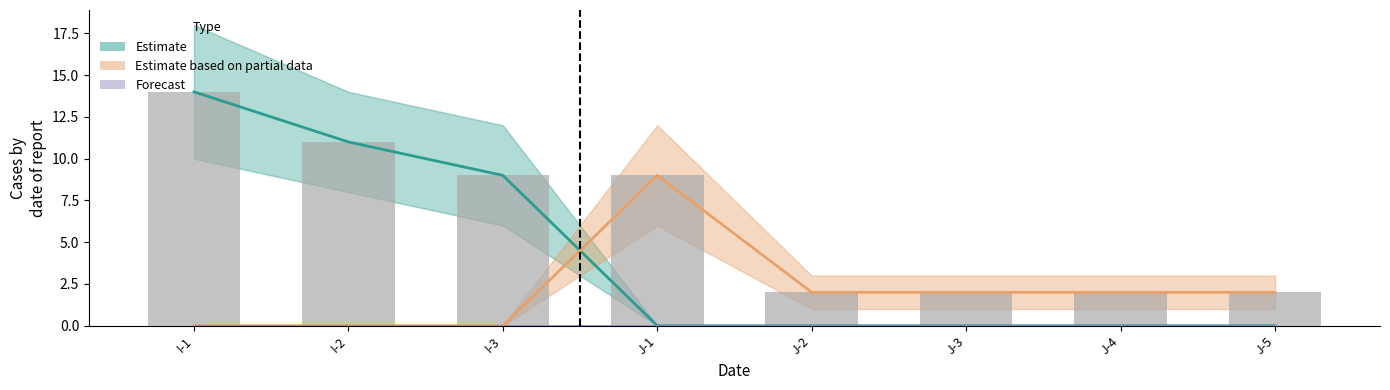

What is the sum of the Estimate values at J-3 and I-1?

14